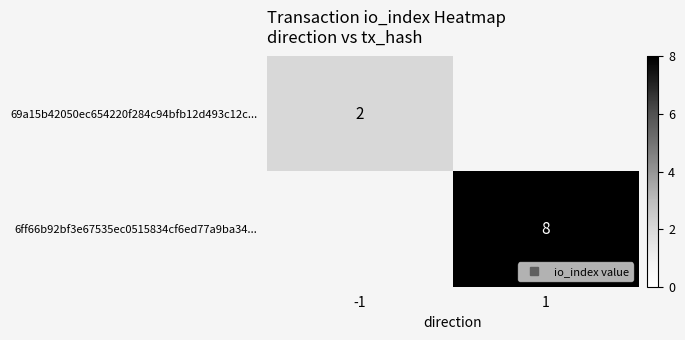

Rank the series by their average value, from highest to lowest.

6ff66b92bf3e67535ec0515834cf6ed77a9ba34..., 69a15b42050ec654220f284c94bfb12d493c12c...